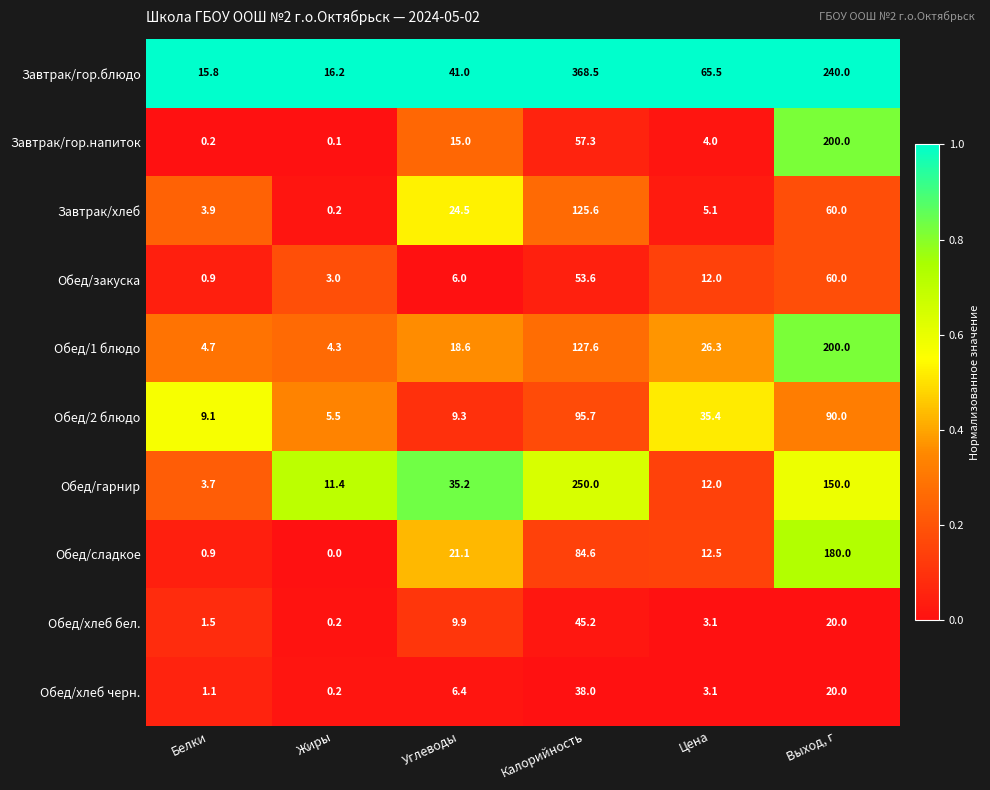

At how many categories does at least one series exceed 0?

6